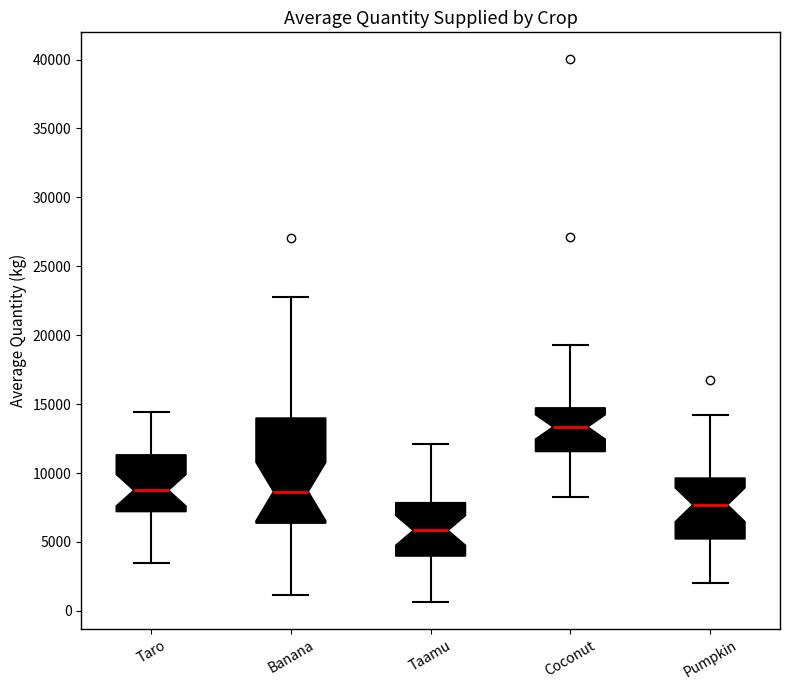

Where does the lower whisker of the box for Banana end on the y-axis? The values are not printed on the chart, so give them approximately, as read against the axis.

1000